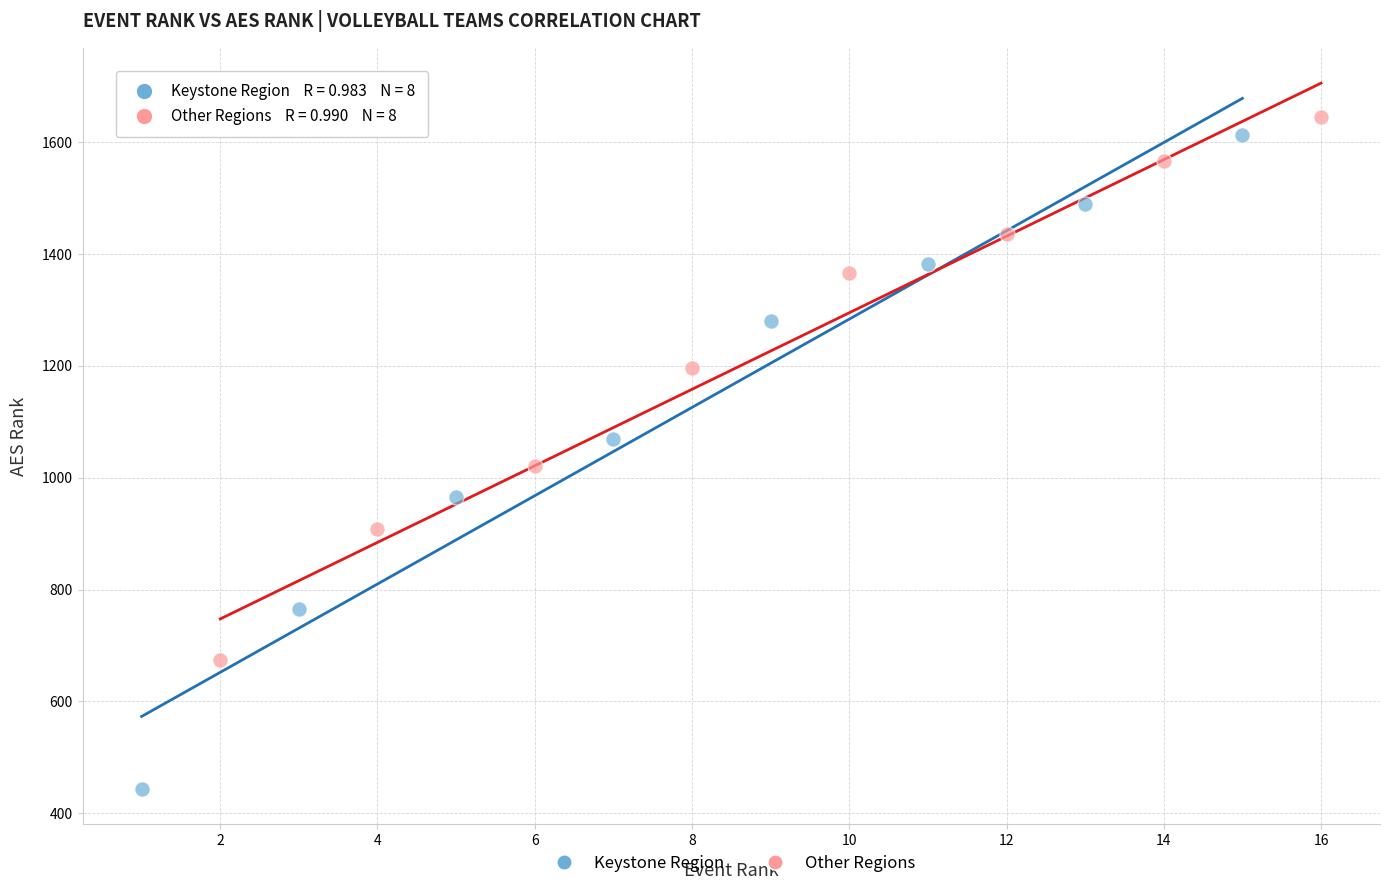

What are all the series names shown in the legend?

Keystone Region, Other Regions